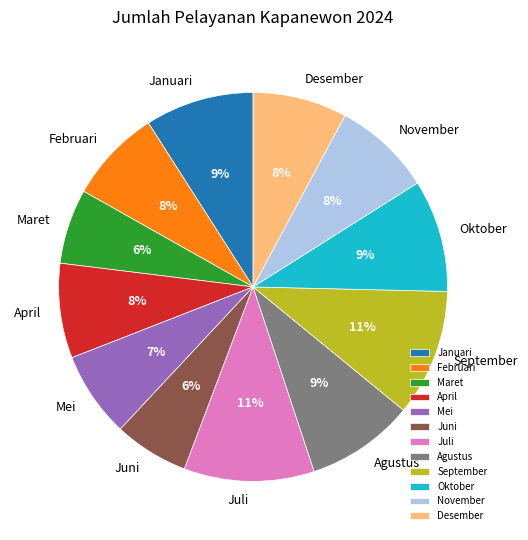

To the nearest percent, what percentage of the pie is Januari?

9%